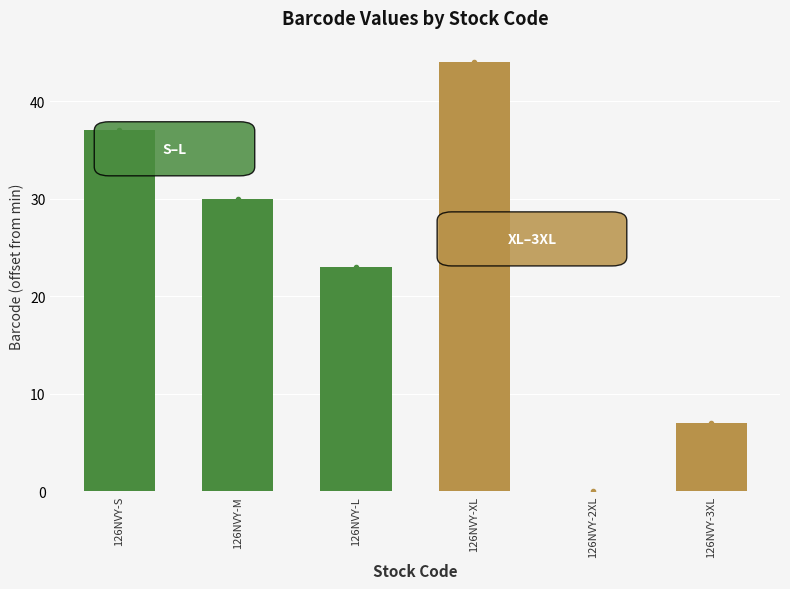

Where is the data nearest to the value 22?

126NVY-L